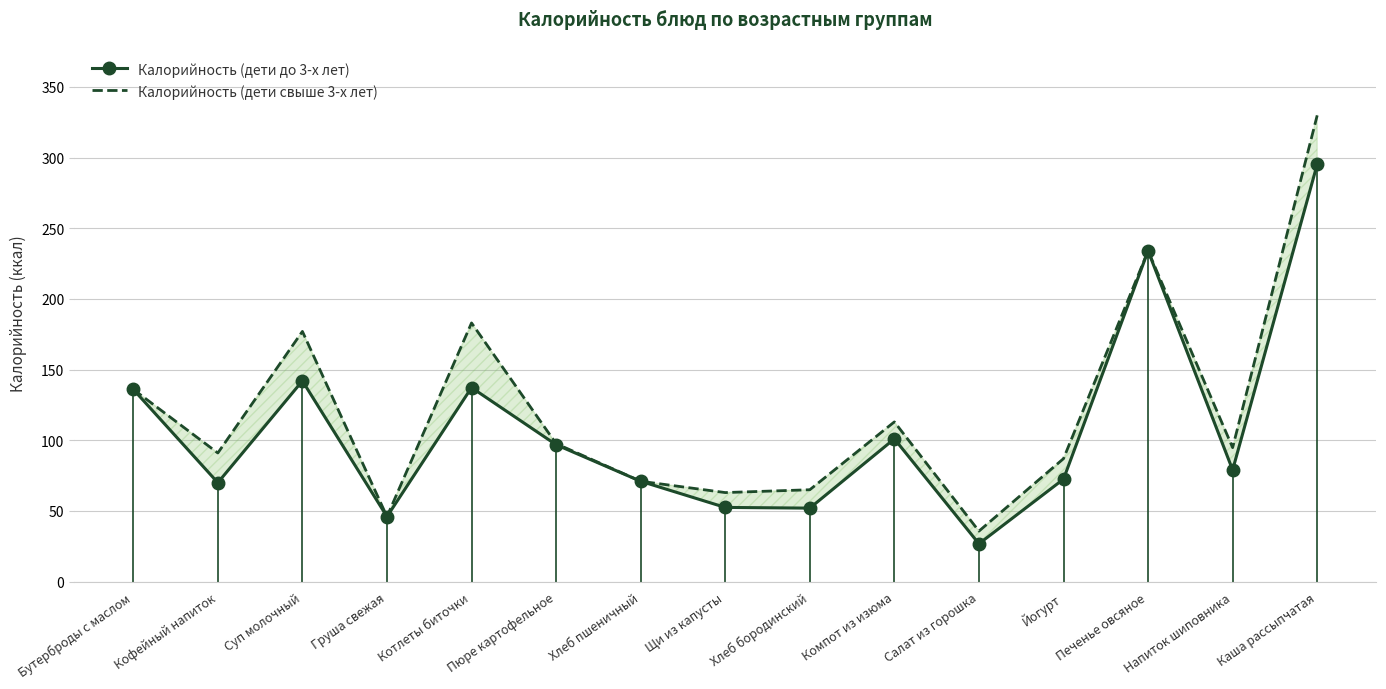

Reading right to left, transcribe all the data shown in this chart.

Калорийность (дети до 3-х лет): Каша рассыпчатая=295.2	Напиток шиповника=79.0	Печенье овсяное=234.0	Йогурт=72.5	Салат из горошка=26.8	Компот из изюма=101.0	Хлеб бородинский=52.0	Щи из капусты=52.5	Хлеб пшеничный=71.0	Пюре картофельное=96.9	Котлеты биточки=137.2	Груша свежая=46.0	Суп молочный=142.0	Кофейный напиток=70.0	Бутерброды с маслом=136.0
Калорийность (дети свыше 3-х лет): Каша рассыпчатая=329.8	Напиток шиповника=94.8	Печенье овсяное=234.0	Йогурт=87.0	Салат из горошка=35.7	Компот из изюма=113.0	Хлеб бородинский=65.0	Щи из капусты=63.0	Хлеб пшеничный=71.0	Пюре картофельное=97.6	Котлеты биточки=183.0	Груша свежая=46.0	Суп молочный=177.0	Кофейный напиток=91.0	Бутерброды с маслом=136.0